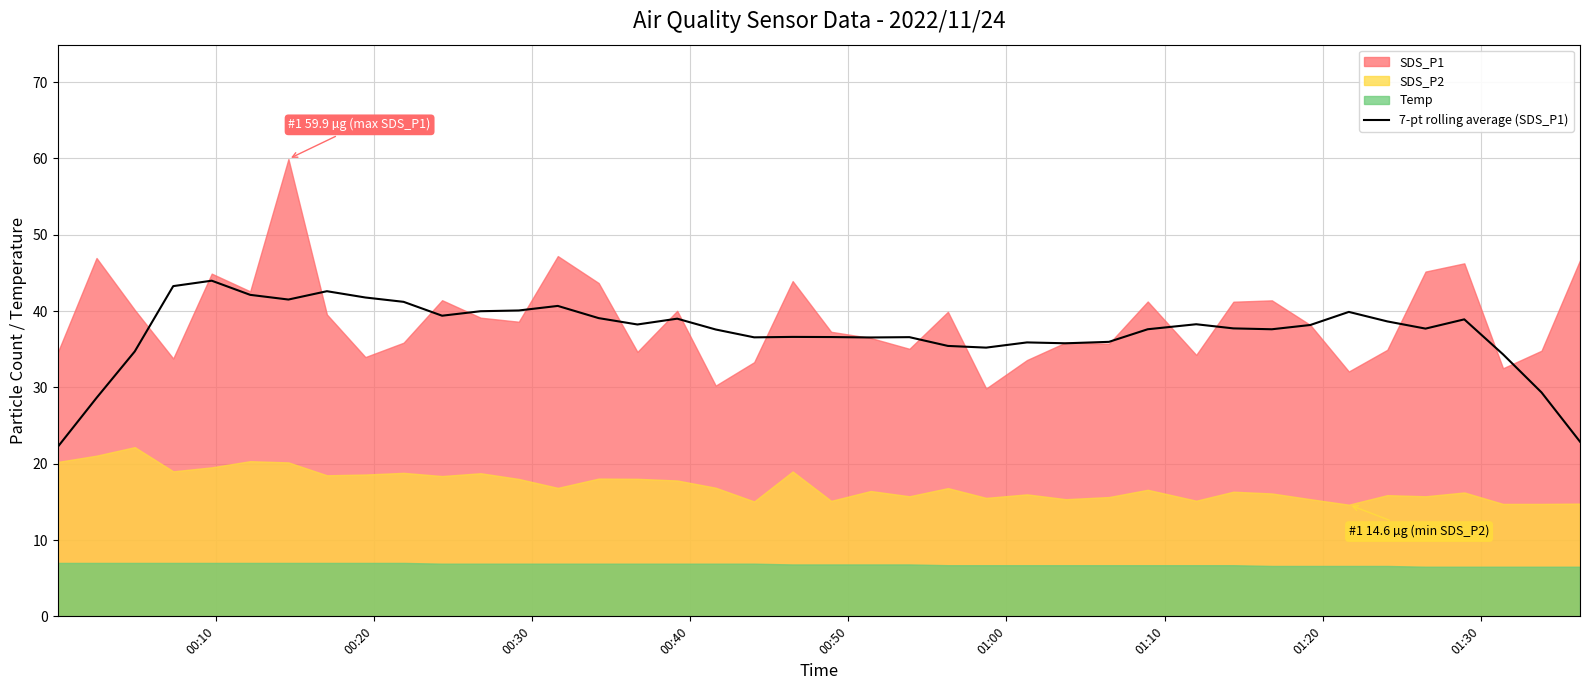

Reading left to right, list all the values displayed in this chart.

22.2	28.6	34.7	43.3	44.0	42.1	41.5	42.6	41.8	41.2	39.4	40.0	40.1	40.7	39.1	38.2	39.0	37.6	36.6	36.6	36.6	36.5	36.6	35.4	35.2	35.9	35.8	36.0	37.6	38.3	37.7	37.6	38.2	39.9	38.6	37.7	38.9	34.3	29.3	22.9